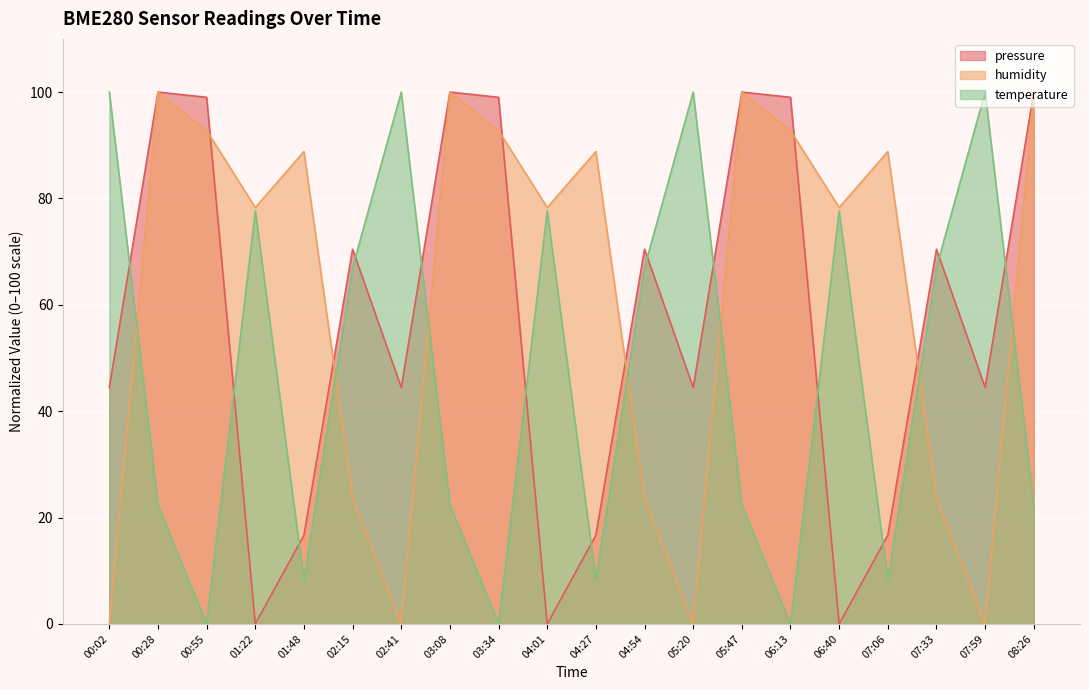

What are all the series names shown in the legend?

pressure, humidity, temperature